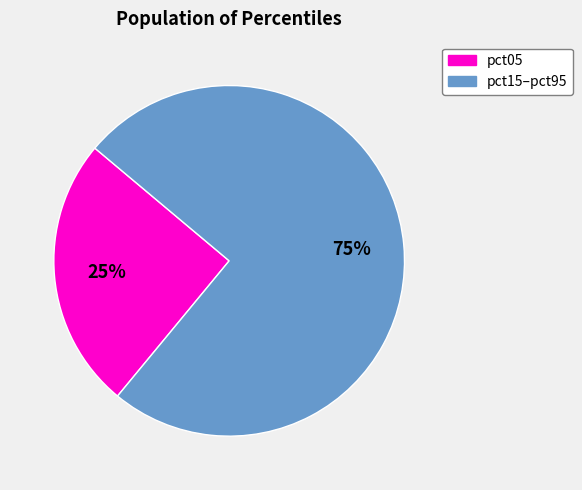

Is there a majority slice in this chart?

Yes